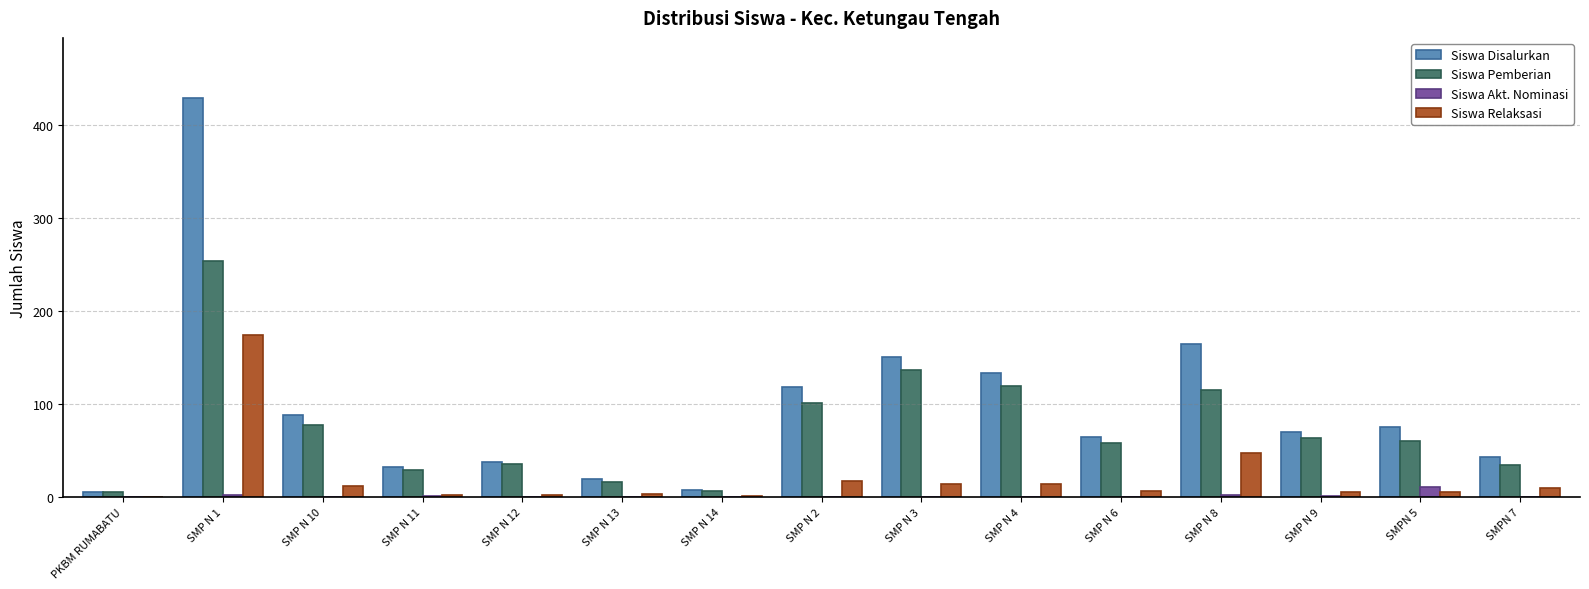

What is the sum of all Siswa Akt. Nominasi values?

16